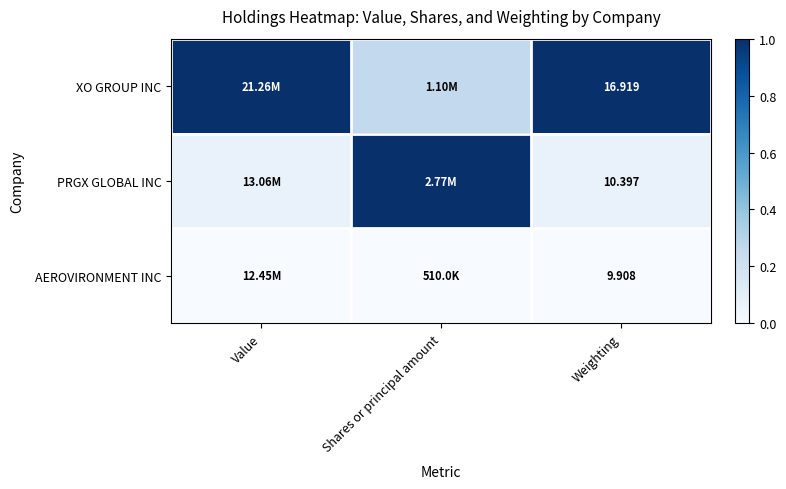

Is the value of PRGX GLOBAL INC at Weighting greater than the value of AEROVIRONMENT INC at Weighting?

Yes